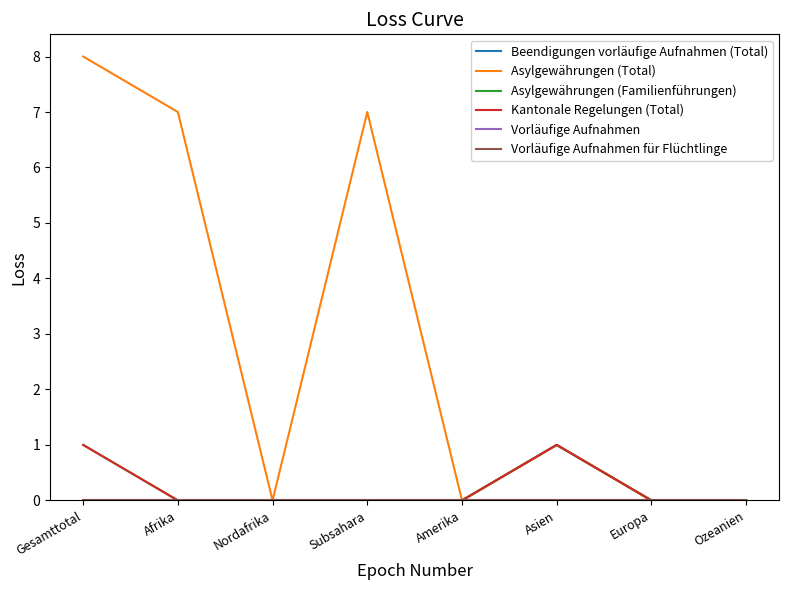

Is this an area chart (filled region under the line)?

No